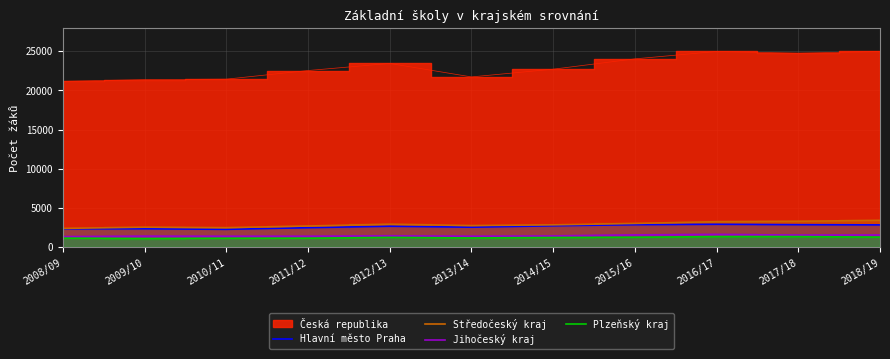

At which label does Jihočeský kraj first exceed 1433?

2012/13